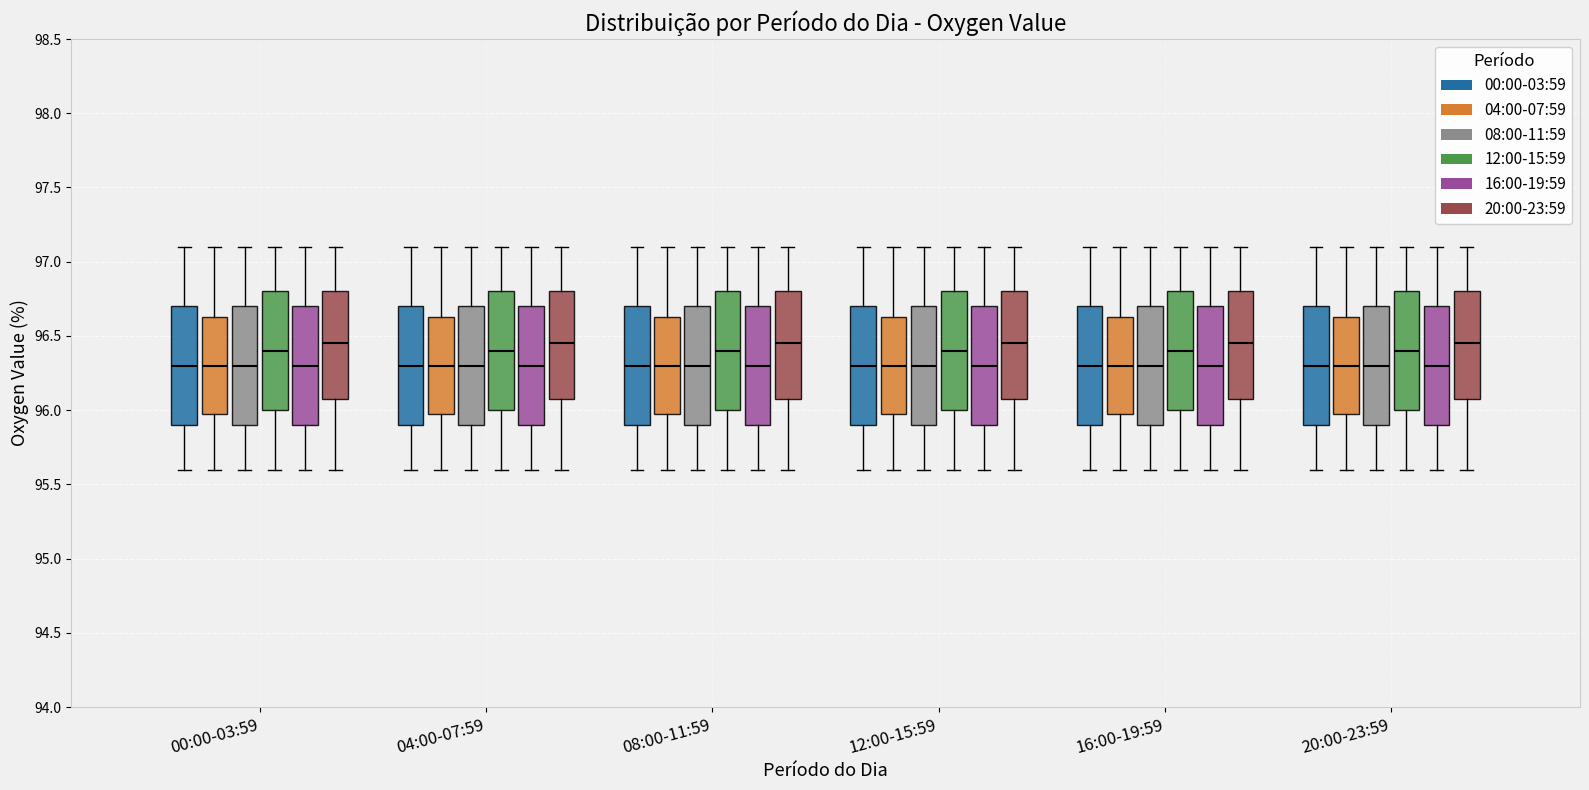

Reading left to right, read every box against the y-axis: the position of its median line, the range the box covers, and the ends of its whiskers. The values are not printed on the chart, so give them approximately, as read against the axis.

00:00-03:59 (00:00-03:59): median 96.30, box 95.90 to 96.70, whiskers 95.60 to 97.10
00:00-03:59 (04:00-07:59): median 96.30, box 96.00 to 96.65, whiskers 95.60 to 97.10
00:00-03:59 (08:00-11:59): median 96.30, box 95.90 to 96.70, whiskers 95.60 to 97.10
00:00-03:59 (12:00-15:59): median 96.40, box 96.00 to 96.80, whiskers 95.60 to 97.10
00:00-03:59 (16:00-19:59): median 96.30, box 95.90 to 96.70, whiskers 95.60 to 97.10
00:00-03:59 (20:00-23:59): median 96.45, box 96.10 to 96.80, whiskers 95.60 to 97.10
04:00-07:59 (00:00-03:59): median 96.30, box 95.90 to 96.70, whiskers 95.60 to 97.10
04:00-07:59 (04:00-07:59): median 96.30, box 96.00 to 96.65, whiskers 95.60 to 97.10
04:00-07:59 (08:00-11:59): median 96.30, box 95.90 to 96.70, whiskers 95.60 to 97.10
04:00-07:59 (12:00-15:59): median 96.40, box 96.00 to 96.80, whiskers 95.60 to 97.10
04:00-07:59 (16:00-19:59): median 96.30, box 95.90 to 96.70, whiskers 95.60 to 97.10
04:00-07:59 (20:00-23:59): median 96.45, box 96.10 to 96.80, whiskers 95.60 to 97.10
08:00-11:59 (00:00-03:59): median 96.30, box 95.90 to 96.70, whiskers 95.60 to 97.10
08:00-11:59 (04:00-07:59): median 96.30, box 96.00 to 96.65, whiskers 95.60 to 97.10
08:00-11:59 (08:00-11:59): median 96.30, box 95.90 to 96.70, whiskers 95.60 to 97.10
08:00-11:59 (12:00-15:59): median 96.40, box 96.00 to 96.80, whiskers 95.60 to 97.10
08:00-11:59 (16:00-19:59): median 96.30, box 95.90 to 96.70, whiskers 95.60 to 97.10
08:00-11:59 (20:00-23:59): median 96.45, box 96.10 to 96.80, whiskers 95.60 to 97.10
12:00-15:59 (00:00-03:59): median 96.30, box 95.90 to 96.70, whiskers 95.60 to 97.10
12:00-15:59 (04:00-07:59): median 96.30, box 96.00 to 96.65, whiskers 95.60 to 97.10
12:00-15:59 (08:00-11:59): median 96.30, box 95.90 to 96.70, whiskers 95.60 to 97.10
12:00-15:59 (12:00-15:59): median 96.40, box 96.00 to 96.80, whiskers 95.60 to 97.10
12:00-15:59 (16:00-19:59): median 96.30, box 95.90 to 96.70, whiskers 95.60 to 97.10
12:00-15:59 (20:00-23:59): median 96.45, box 96.10 to 96.80, whiskers 95.60 to 97.10
16:00-19:59 (00:00-03:59): median 96.30, box 95.90 to 96.70, whiskers 95.60 to 97.10
16:00-19:59 (04:00-07:59): median 96.30, box 96.00 to 96.65, whiskers 95.60 to 97.10
16:00-19:59 (08:00-11:59): median 96.30, box 95.90 to 96.70, whiskers 95.60 to 97.10
16:00-19:59 (12:00-15:59): median 96.40, box 96.00 to 96.80, whiskers 95.60 to 97.10
16:00-19:59 (16:00-19:59): median 96.30, box 95.90 to 96.70, whiskers 95.60 to 97.10
16:00-19:59 (20:00-23:59): median 96.45, box 96.10 to 96.80, whiskers 95.60 to 97.10
20:00-23:59 (00:00-03:59): median 96.30, box 95.90 to 96.70, whiskers 95.60 to 97.10
20:00-23:59 (04:00-07:59): median 96.30, box 96.00 to 96.65, whiskers 95.60 to 97.10
20:00-23:59 (08:00-11:59): median 96.30, box 95.90 to 96.70, whiskers 95.60 to 97.10
20:00-23:59 (12:00-15:59): median 96.40, box 96.00 to 96.80, whiskers 95.60 to 97.10
20:00-23:59 (16:00-19:59): median 96.30, box 95.90 to 96.70, whiskers 95.60 to 97.10
20:00-23:59 (20:00-23:59): median 96.45, box 96.10 to 96.80, whiskers 95.60 to 97.10